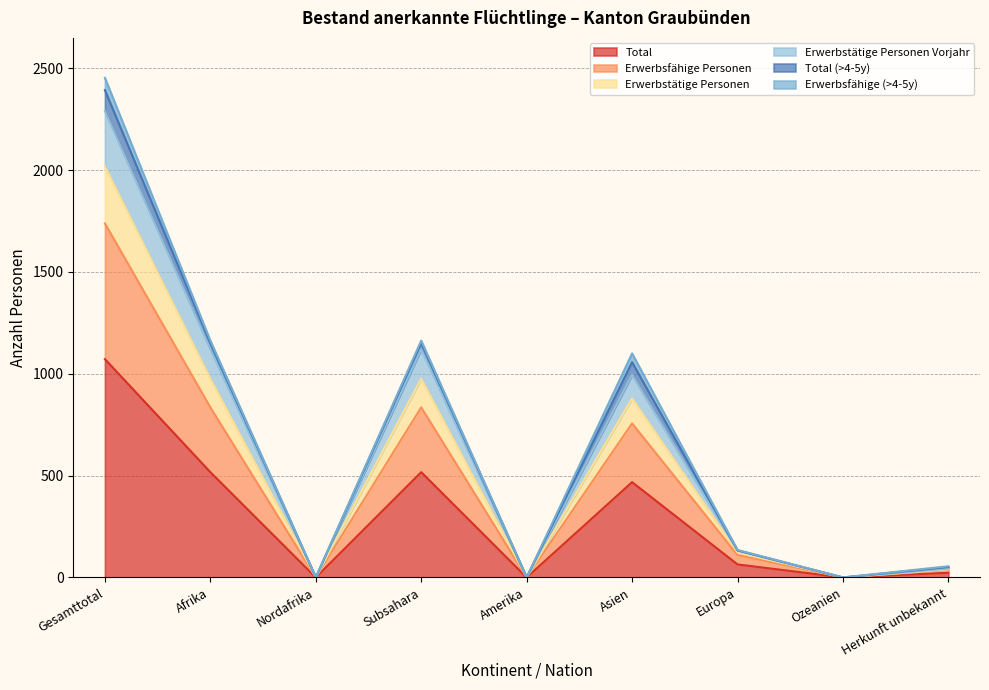

True or false: Erwerbstätige Personen Vorjahr and Erwerbstätige Personen cross at least once.

False